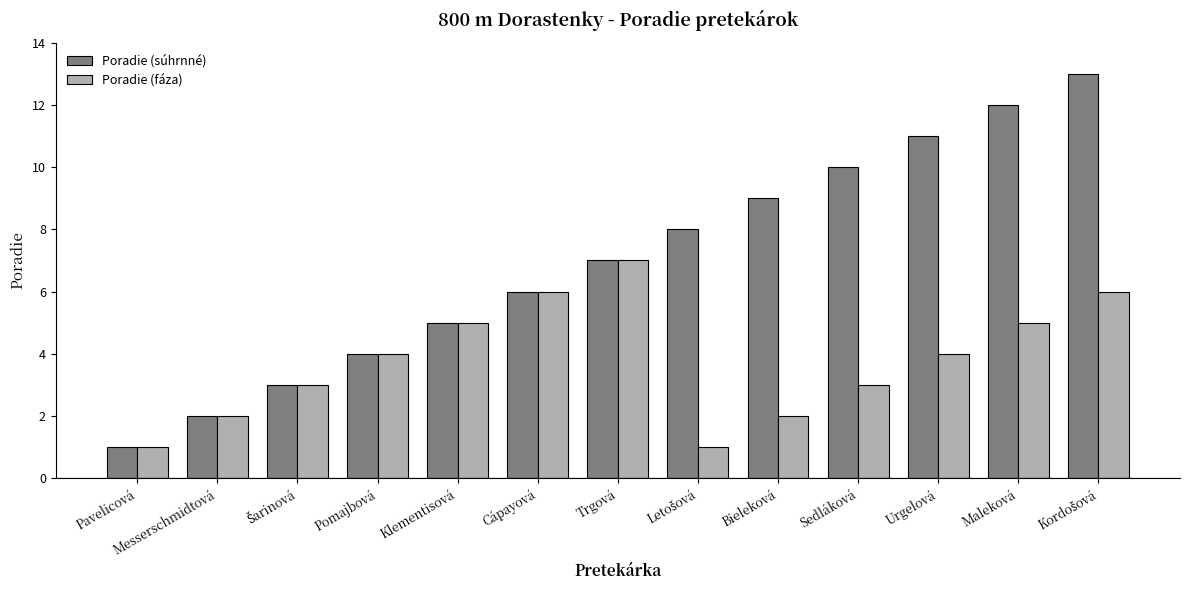

What is the average value of the Poradie (súhrnné) series?

7